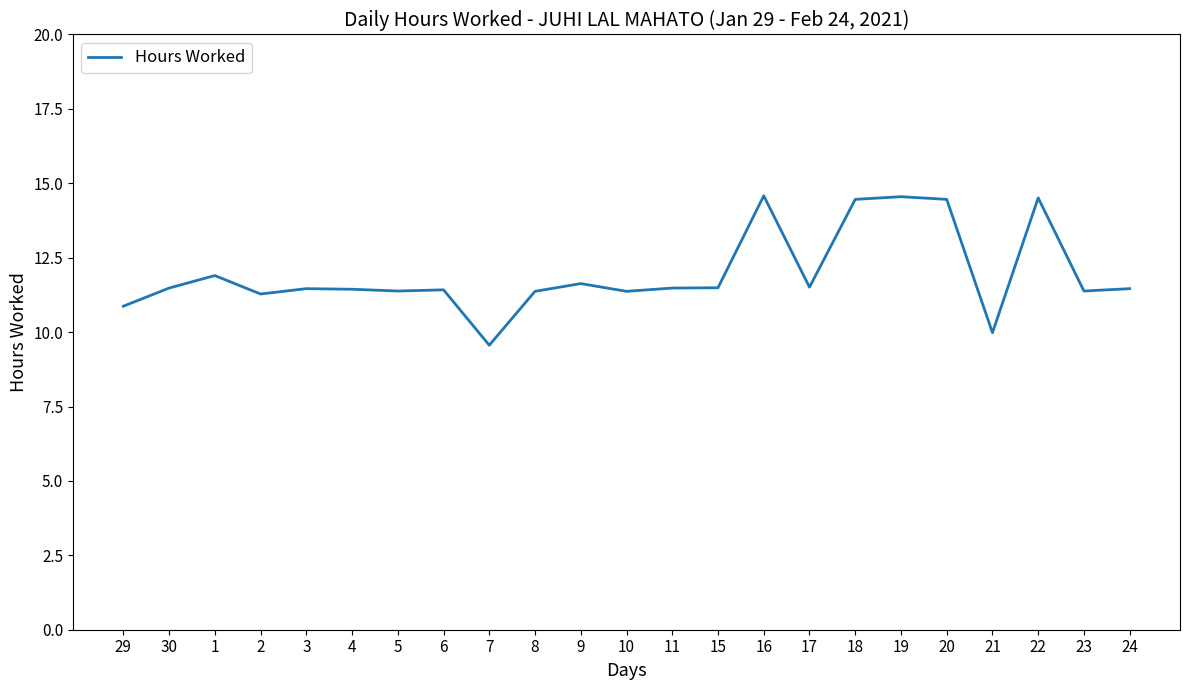

How many distinct data groups are displayed?

1